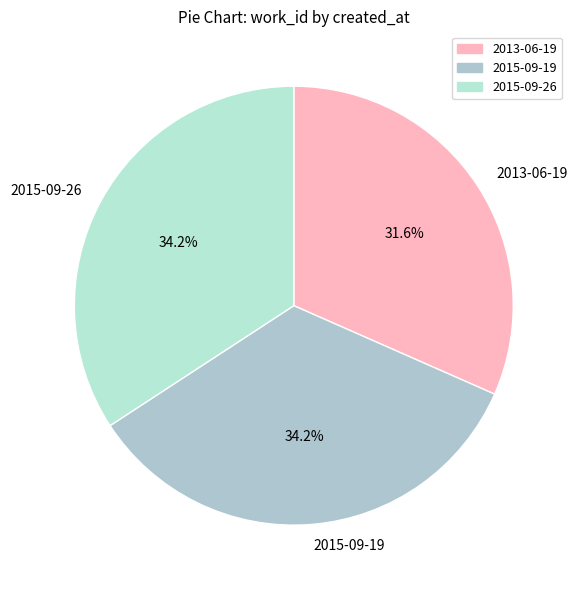

Which slice is the smallest?

2013-06-19